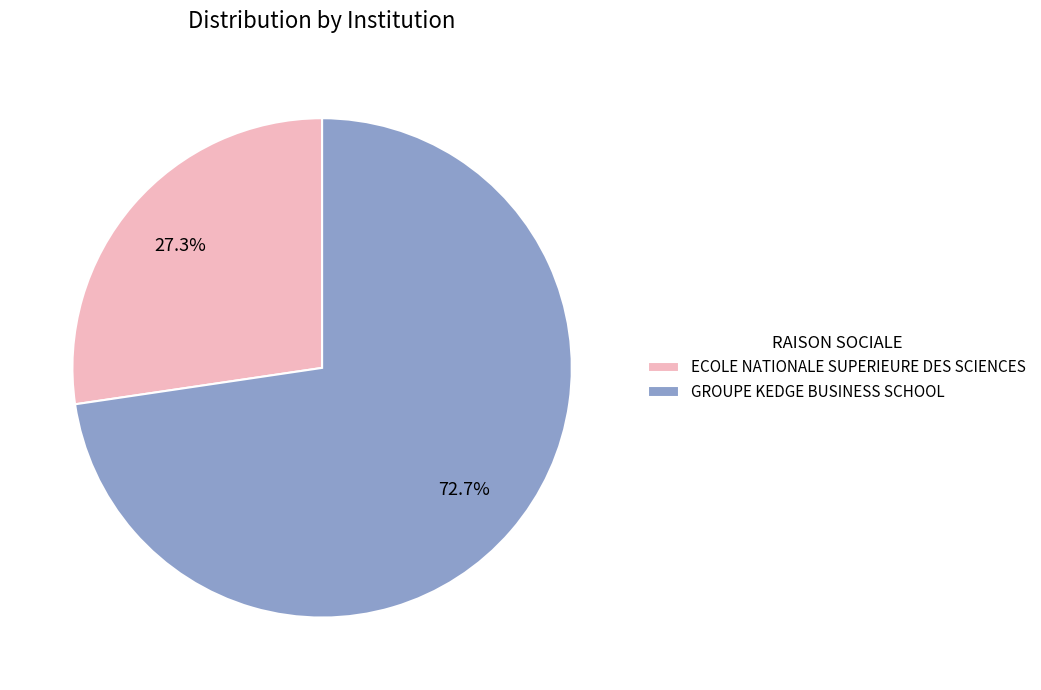

Which has a higher value, ECOLE NATIONALE SUPERIEURE DES SCIENCES or GROUPE KEDGE BUSINESS SCHOOL?

GROUPE KEDGE BUSINESS SCHOOL